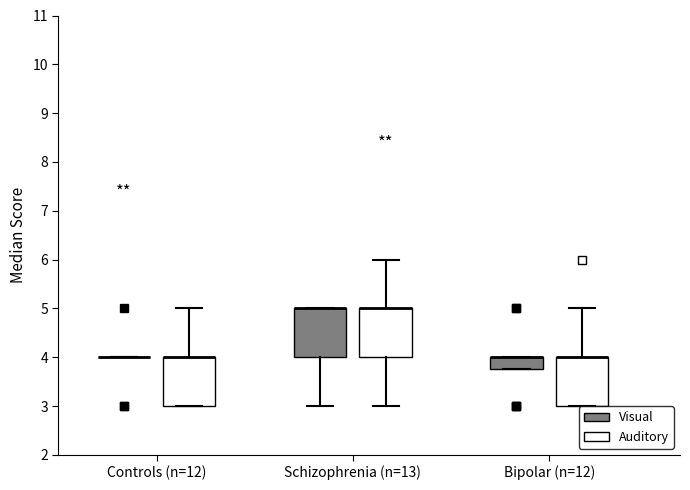

Where is the lower edge of the box for Bipolar (n=12) (Auditory) on the y-axis? The values are not printed on the chart, so give them approximately, as read against the axis.

3.0